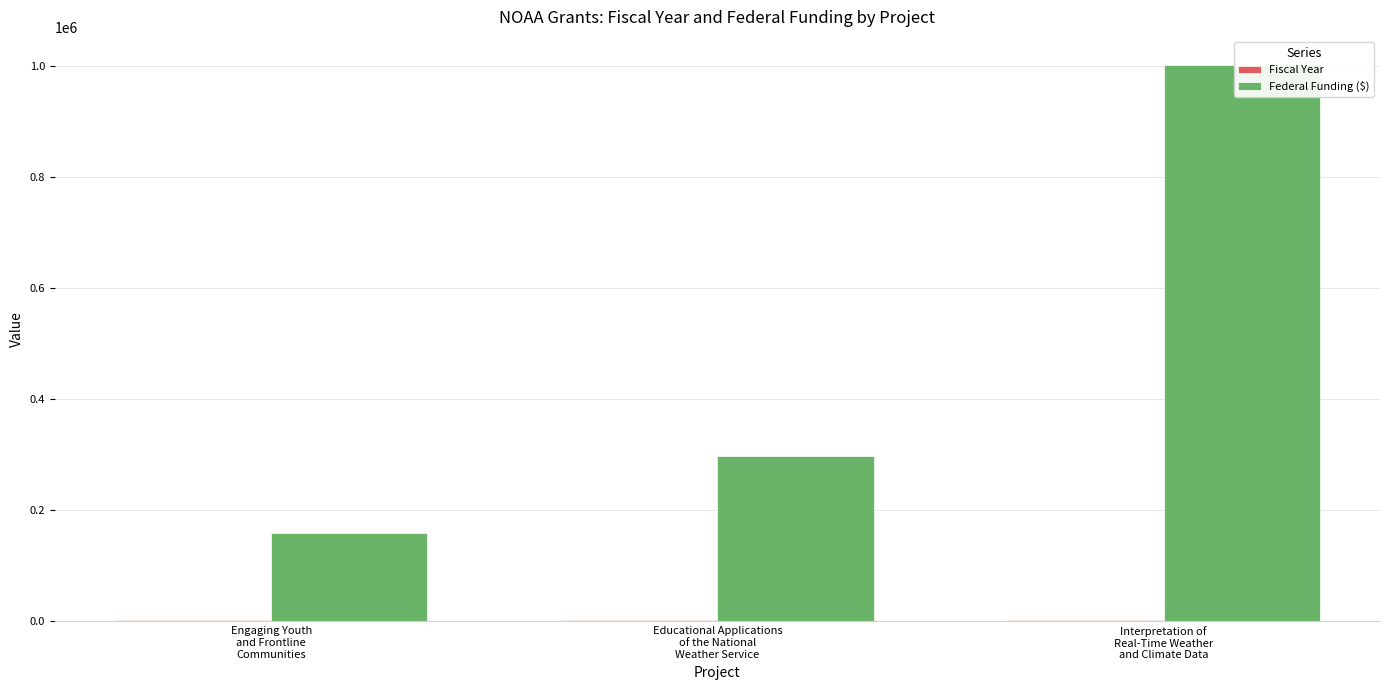

Which has a higher value, Engaging Youth
and Frontline
Communities or Interpretation of
Real-Time Weather
and Climate Data?

Engaging Youth
and Frontline
Communities